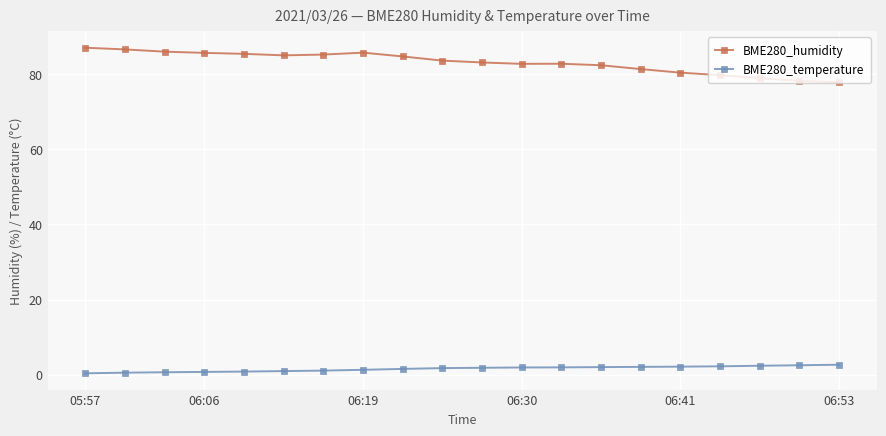

What is the highest value of the BME280_humidity series?

87.0